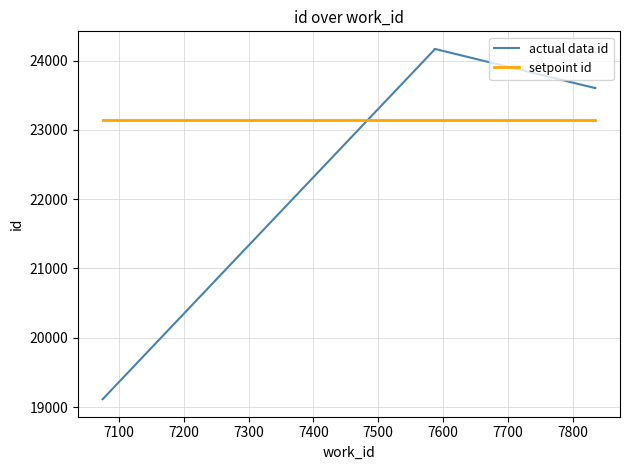

True or false: actual data id and setpoint id intersect in this chart.

True